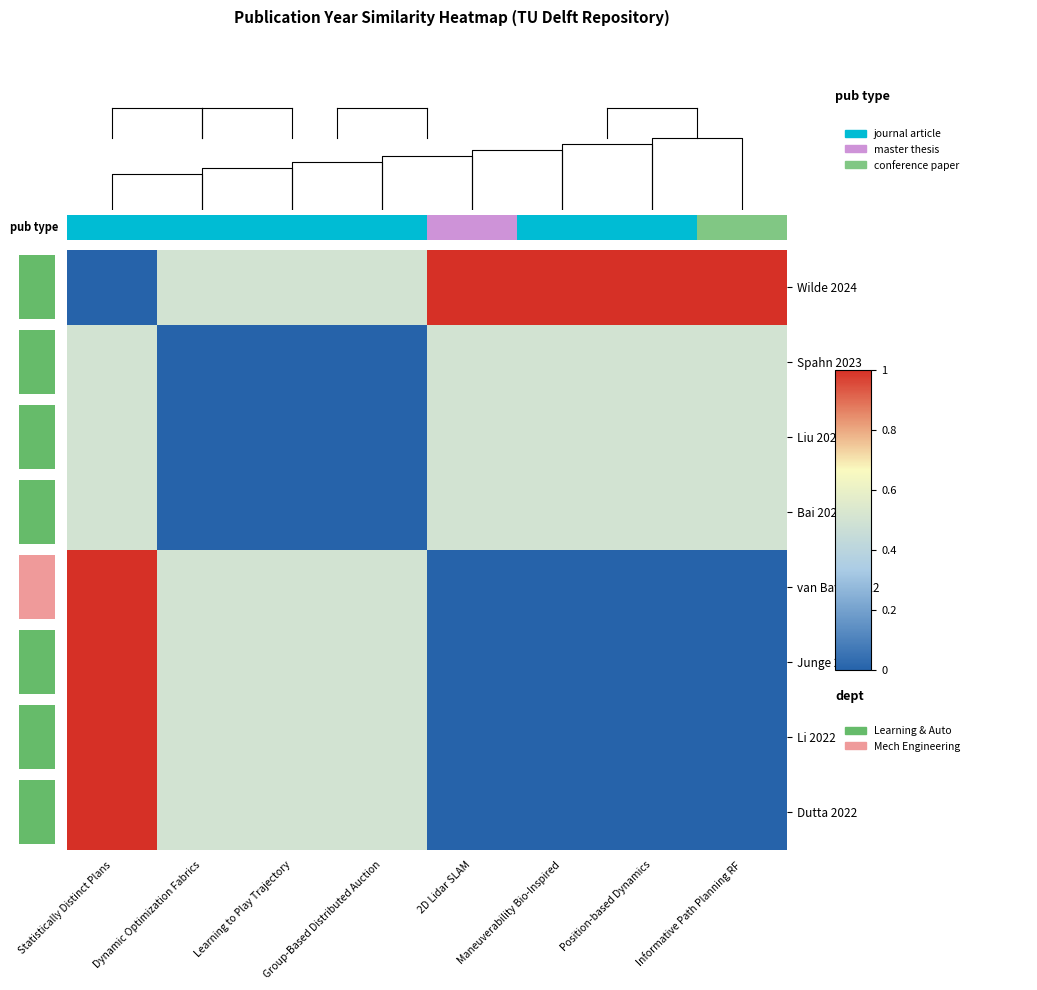

How many values in the Wilde 2024 series are below 1?

4